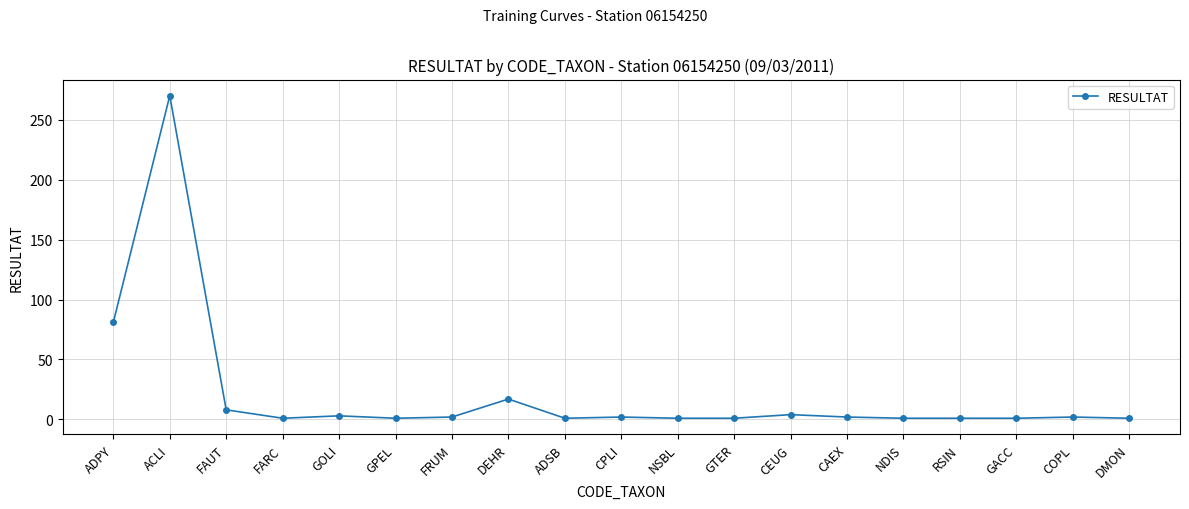

What position from the left is GACC?

17